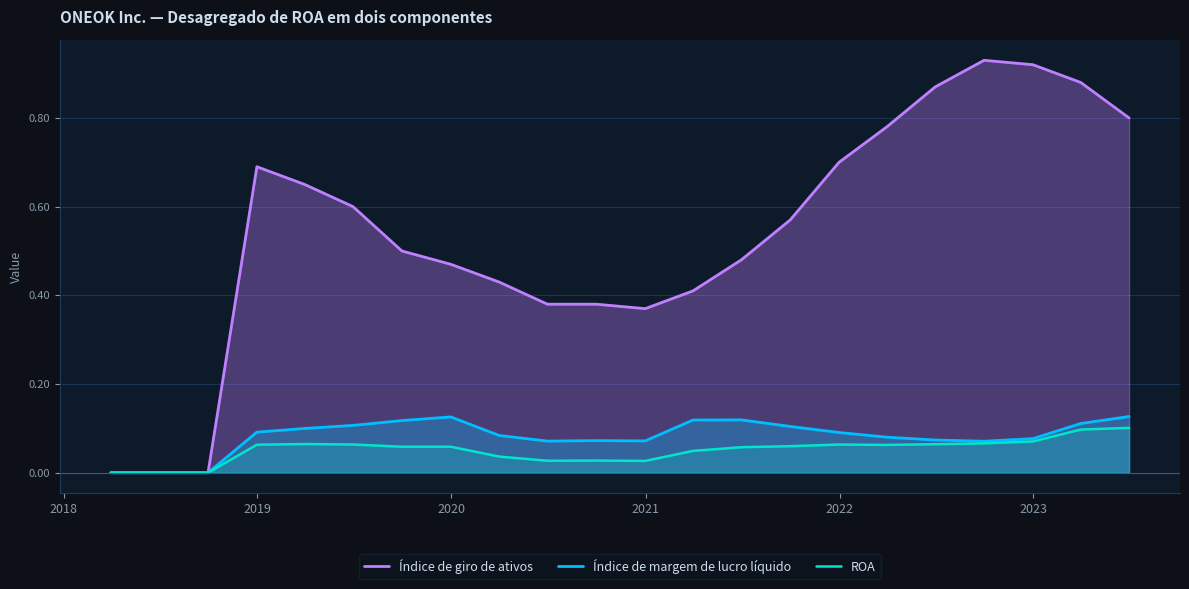

Which series has the largest total across all categories?

Índice de giro de ativos